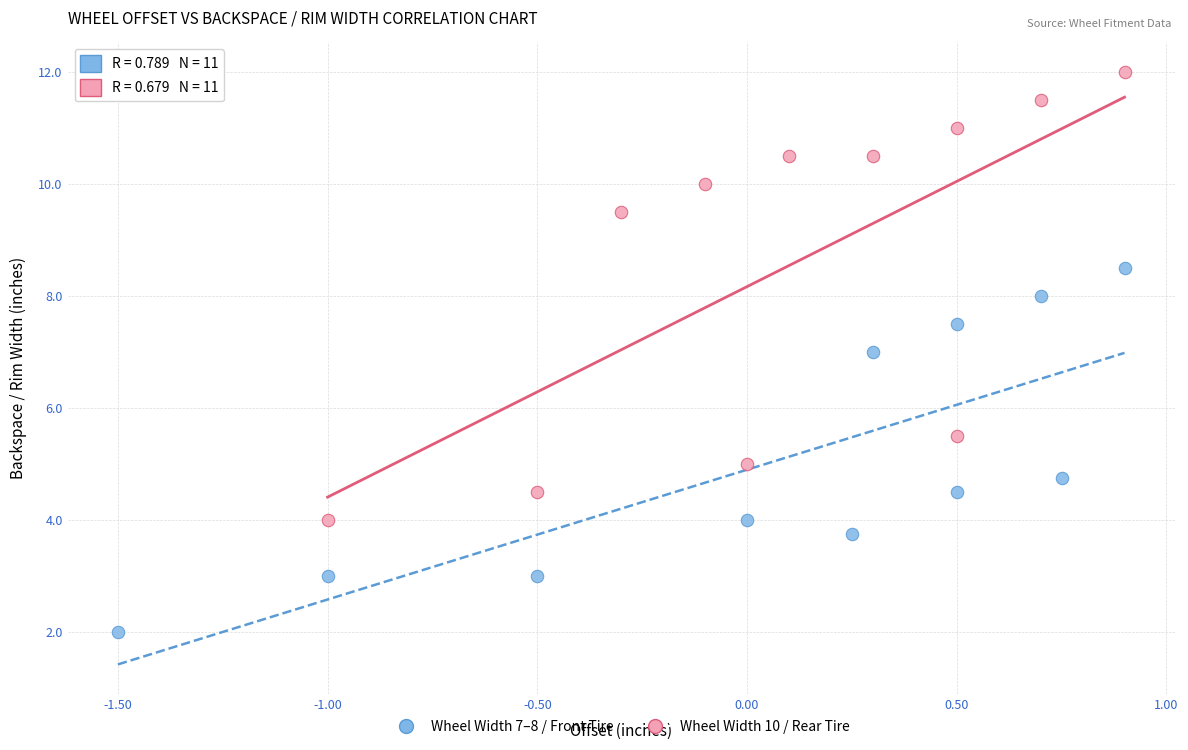

Which series has the widest spread of Y values?

Wheel Width 10 / Rear Tire